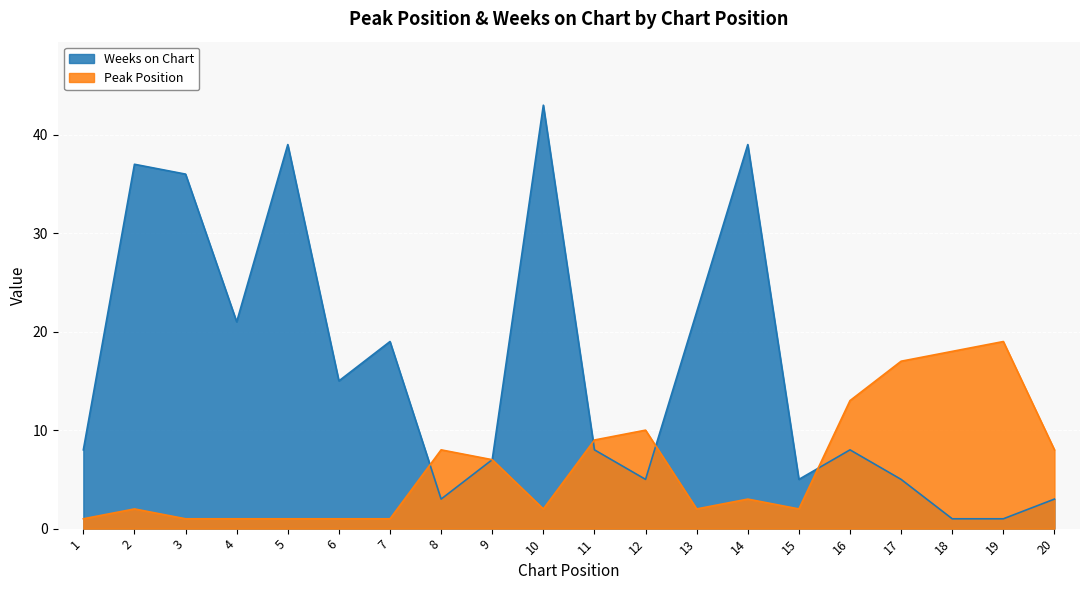

What are all the series names shown in the legend?

Weeks on Chart, Peak Position